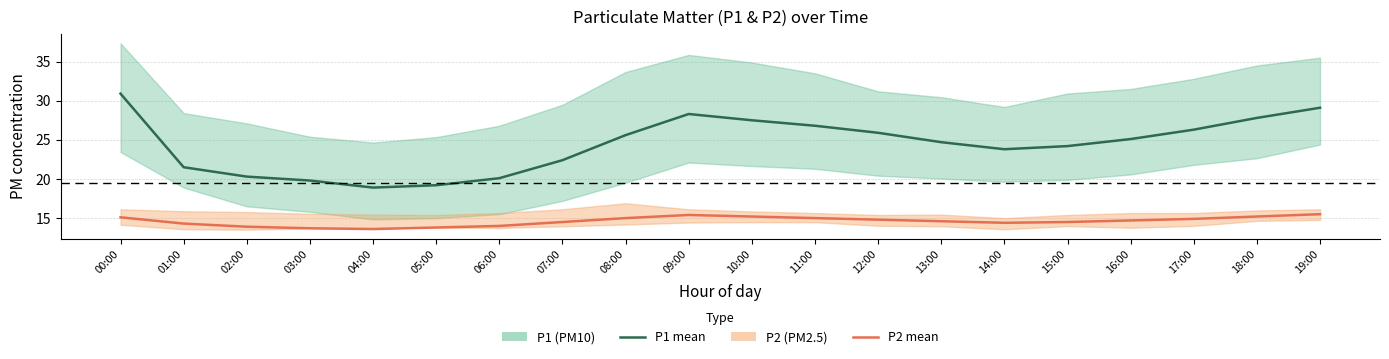

What is the greatest value displayed?

30.9